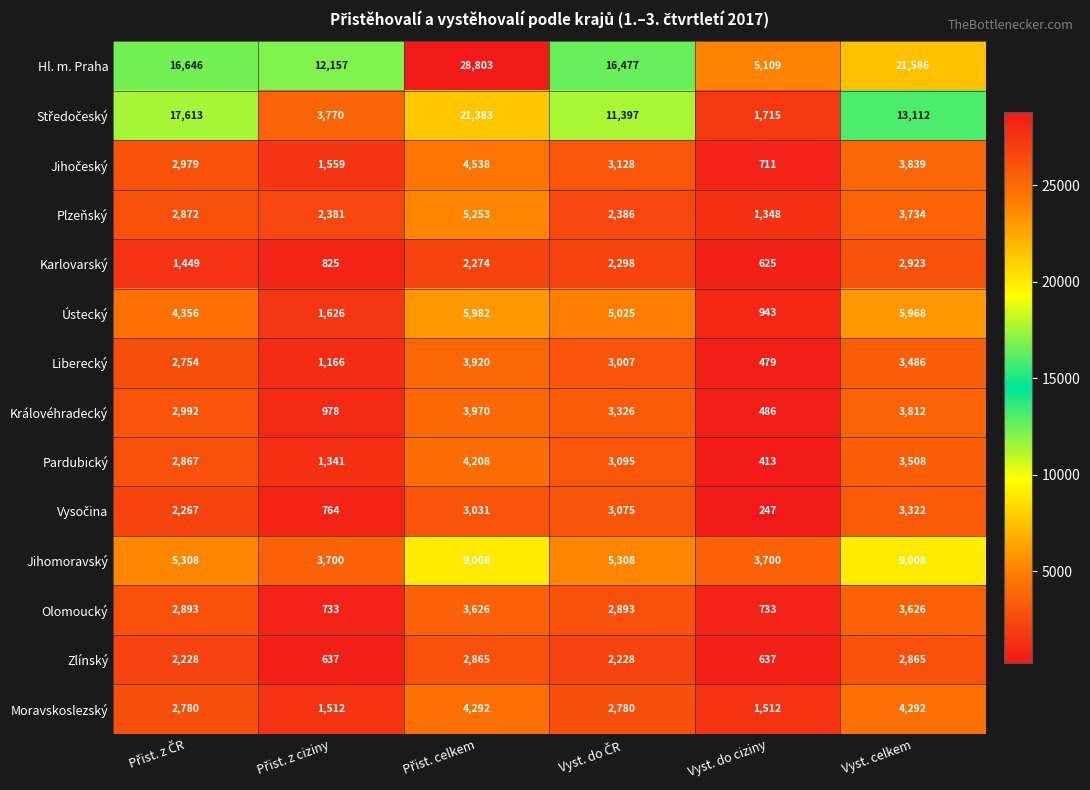

At how many categories does at least one series exceed 22421?

1